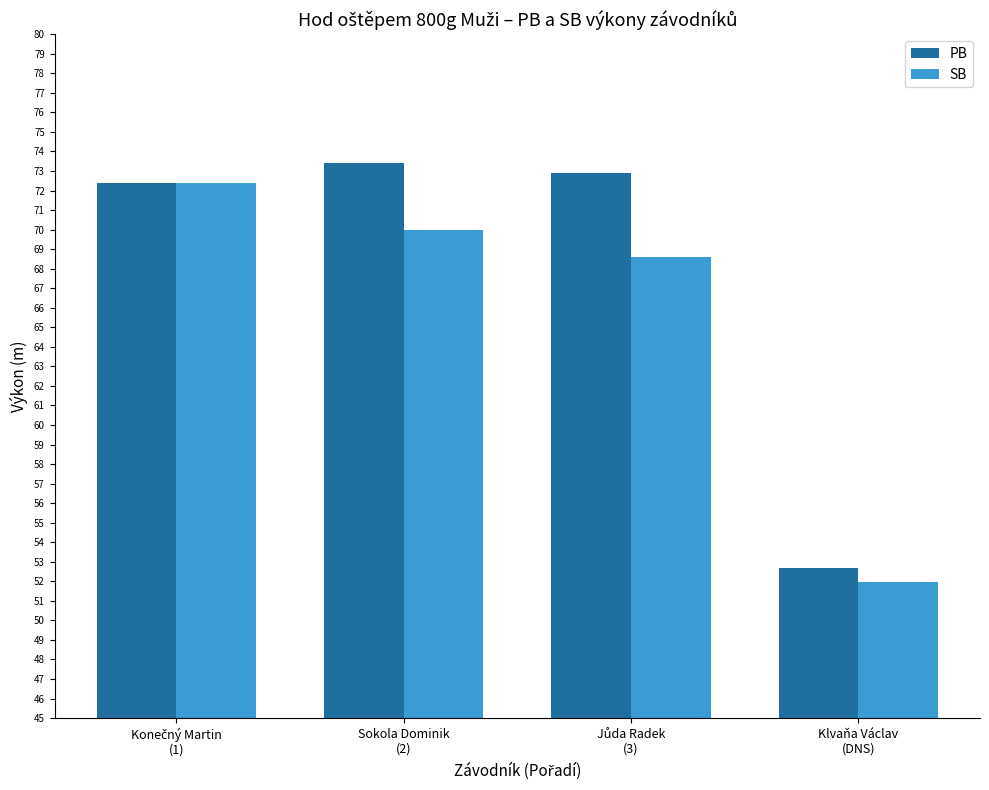

Reading left to right, transcribe all the data shown in this chart.

PB: 72.4	73.4	72.9	52.7
SB: 72.4	70.0	68.6	51.9